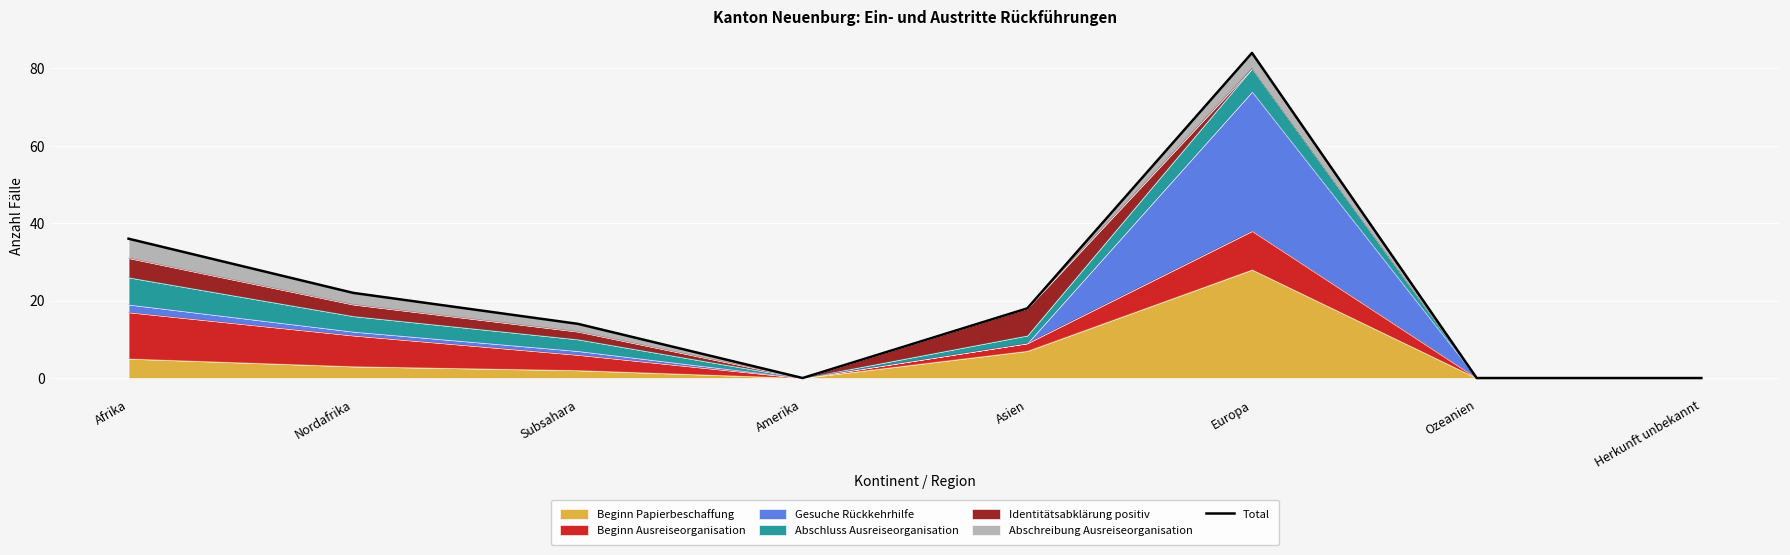

True or false: there are more than 0 points higher than both neighbors.

True